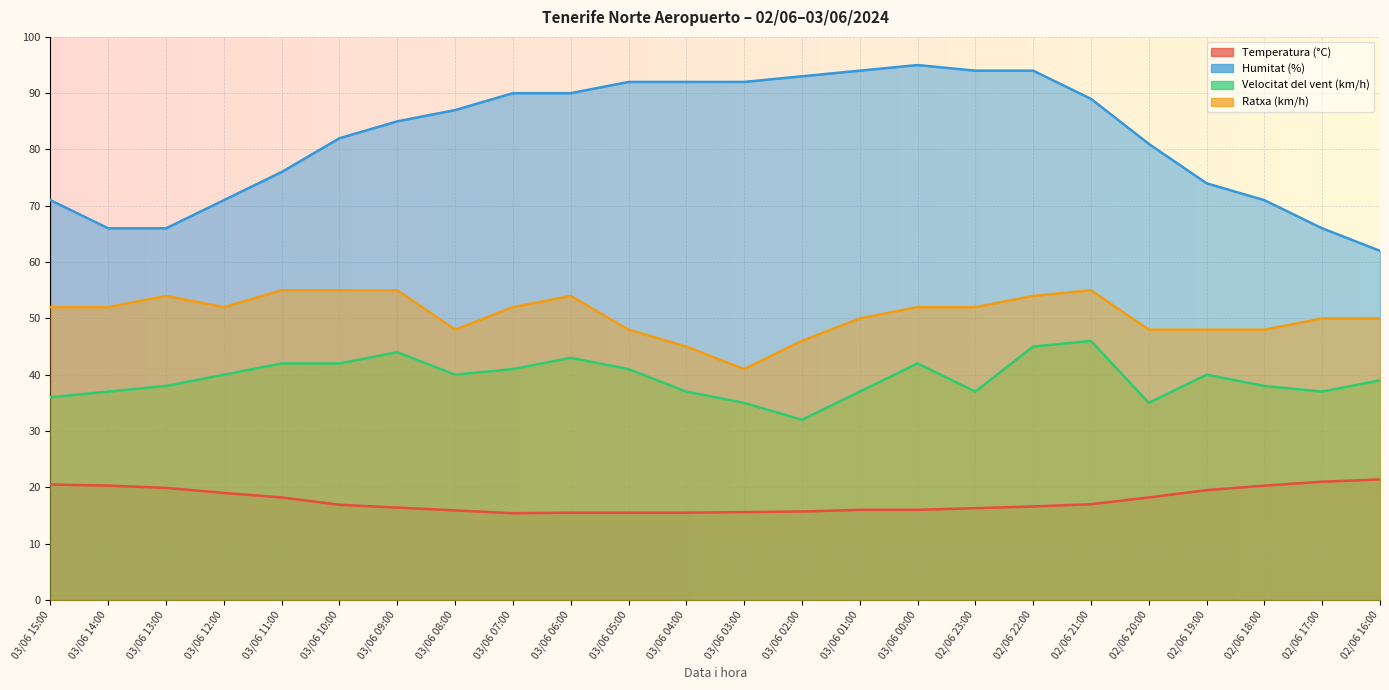

True or false: Humitat (%) has more than 1 interior local peaks.

False